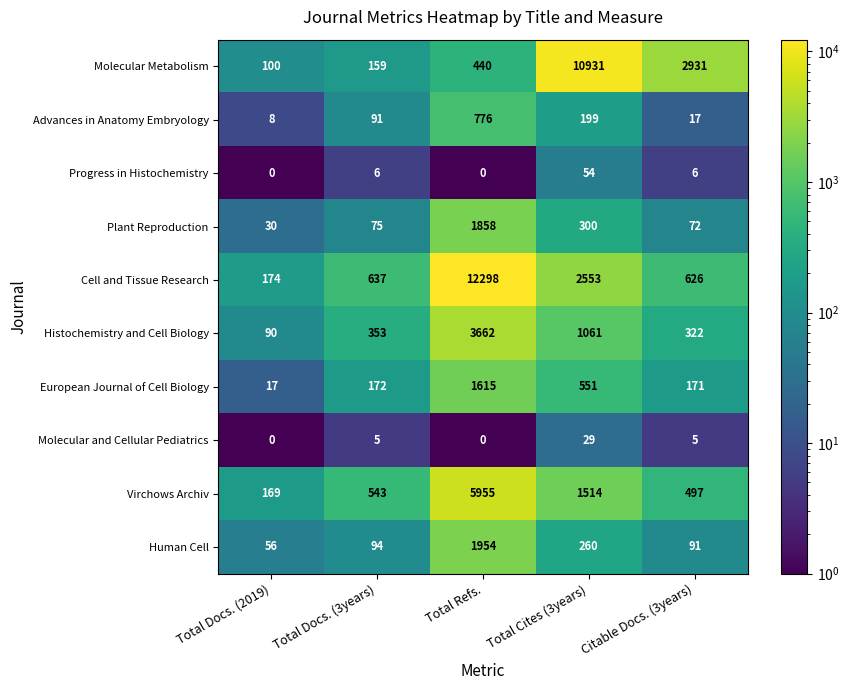

Which series has the widest spread of values?

Cell and Tissue Research